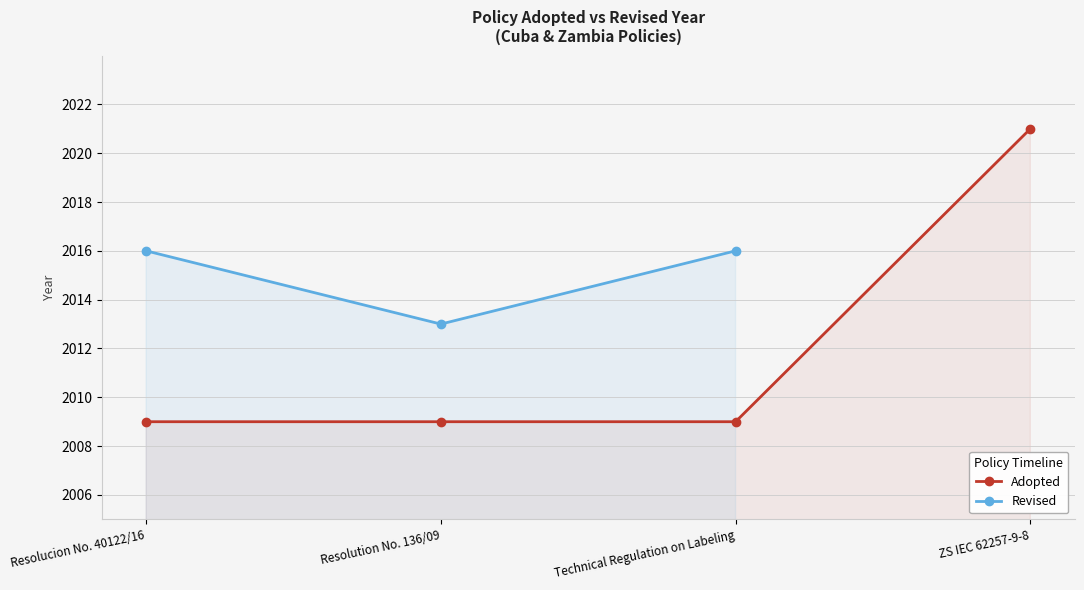

Which series has the largest range (max minus min)?

Adopted